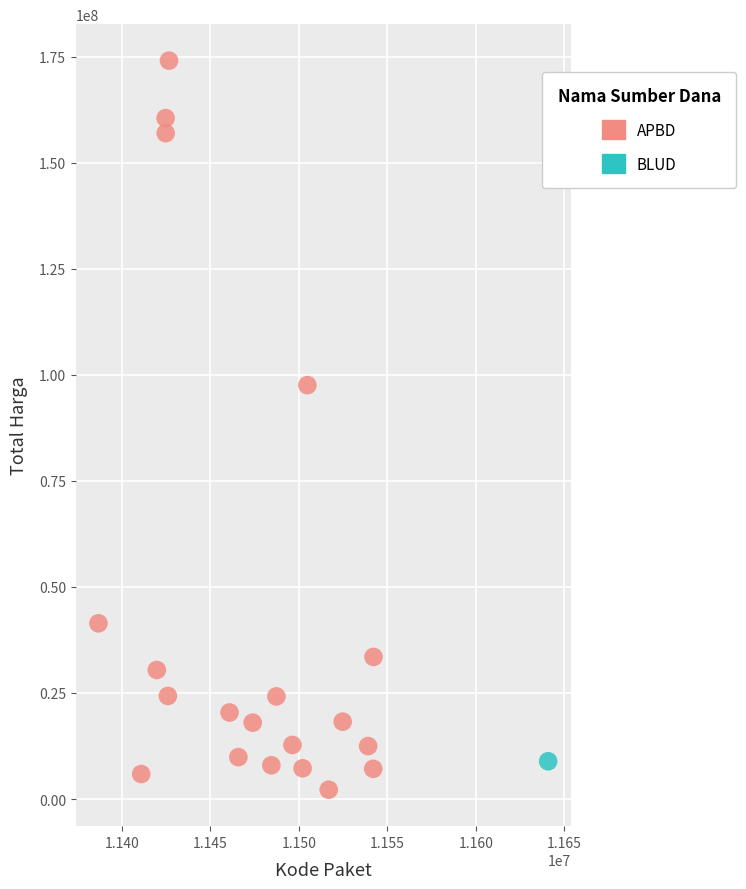

What are all the series names shown in the legend?

APBD, BLUD